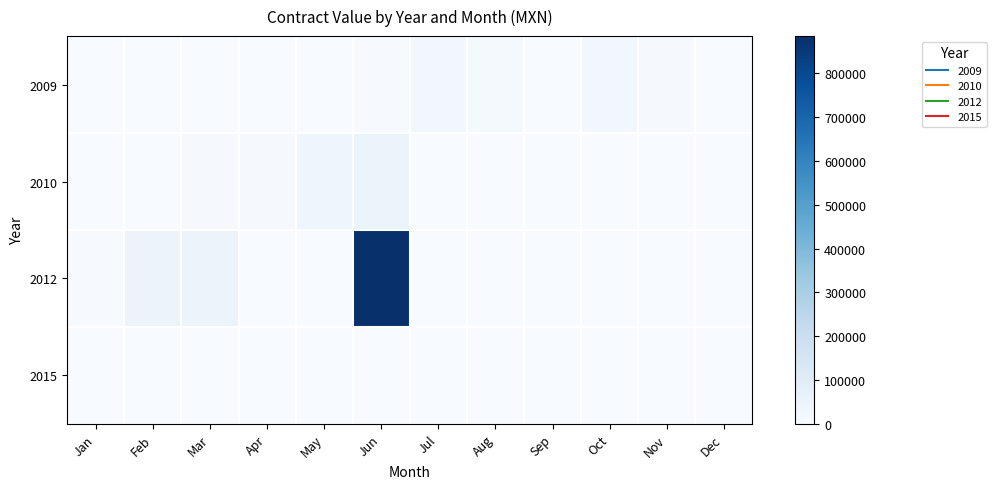

How many categories are shown in the chart?

12